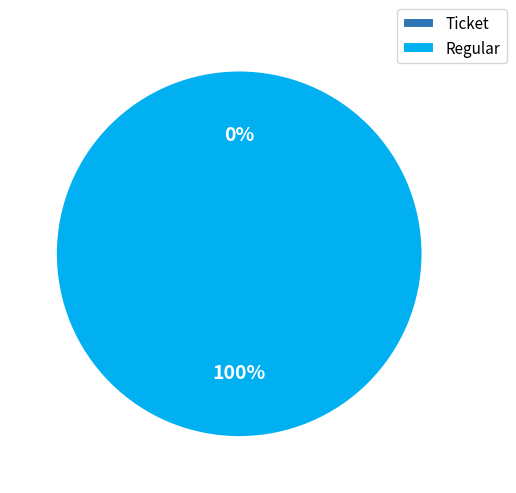

How many slices are in this pie chart?

2